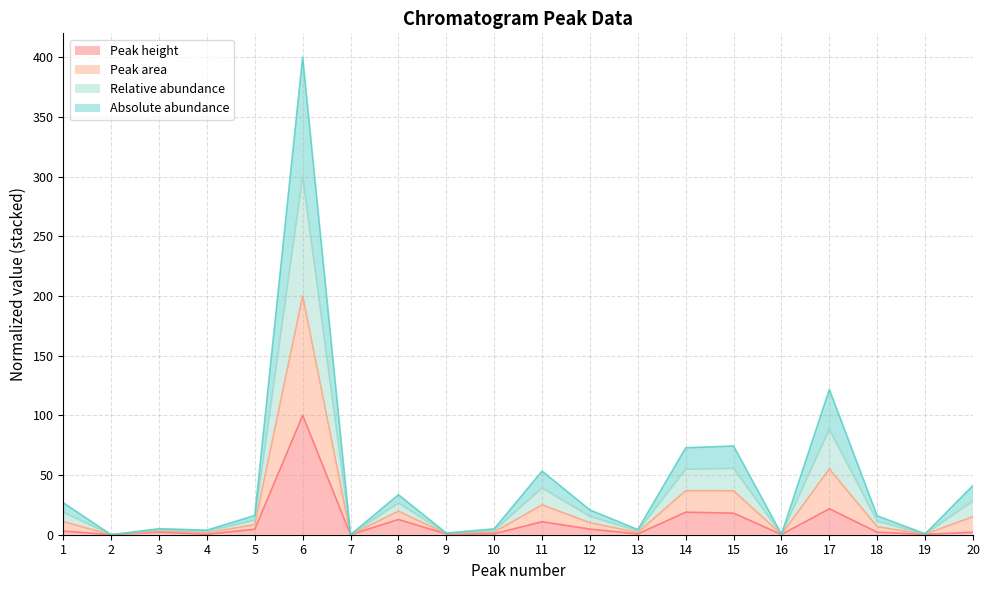

Rank the series by their maximum value, from lowest to highest.

Peak height, Absolute abundance, Relative abundance, Peak area